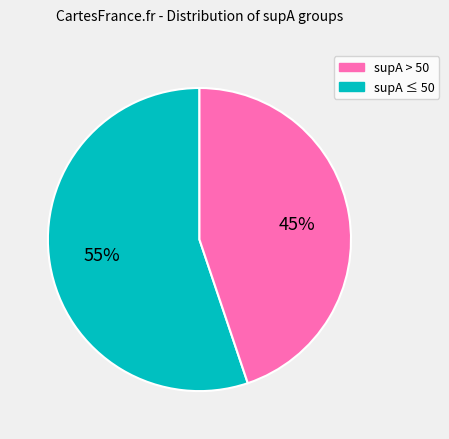

To the nearest percent, what is the difference between the largest and smallest slice percentages?

10%